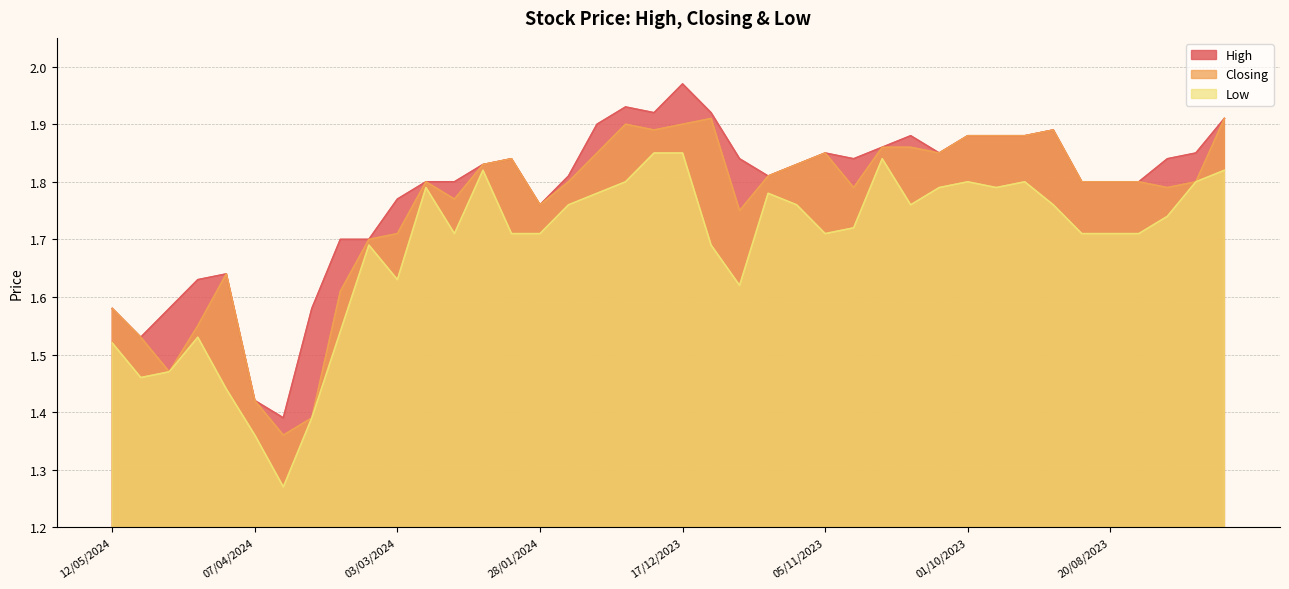

What is the difference between the second highest and second lowest values in the Closing series?

0.5